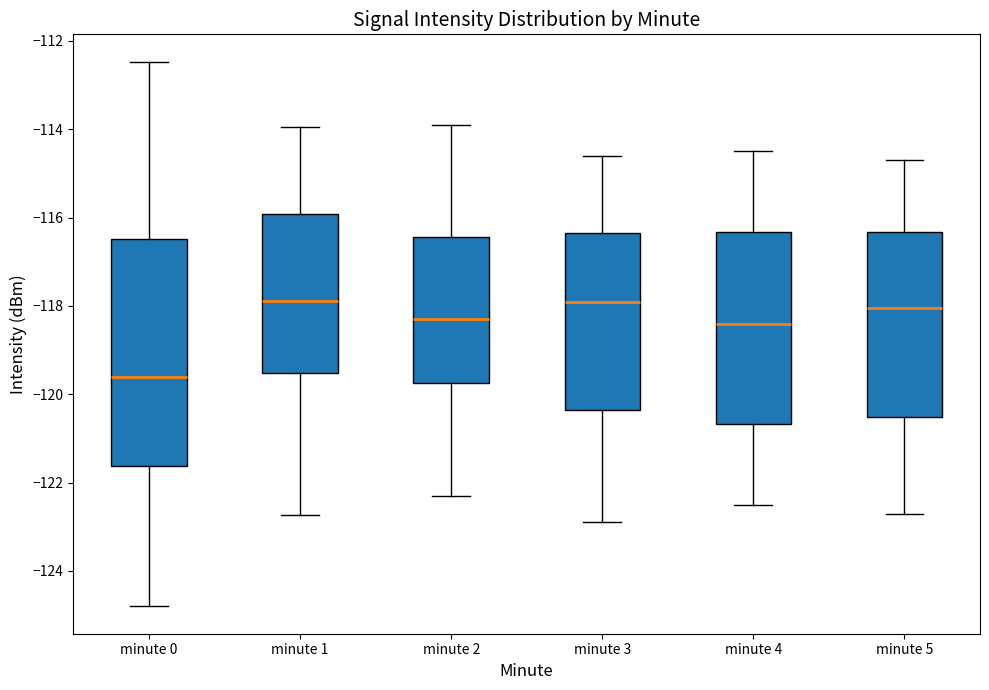

Comparing the boxes themselves (not the whiskers), which one is the tallest?

minute 0